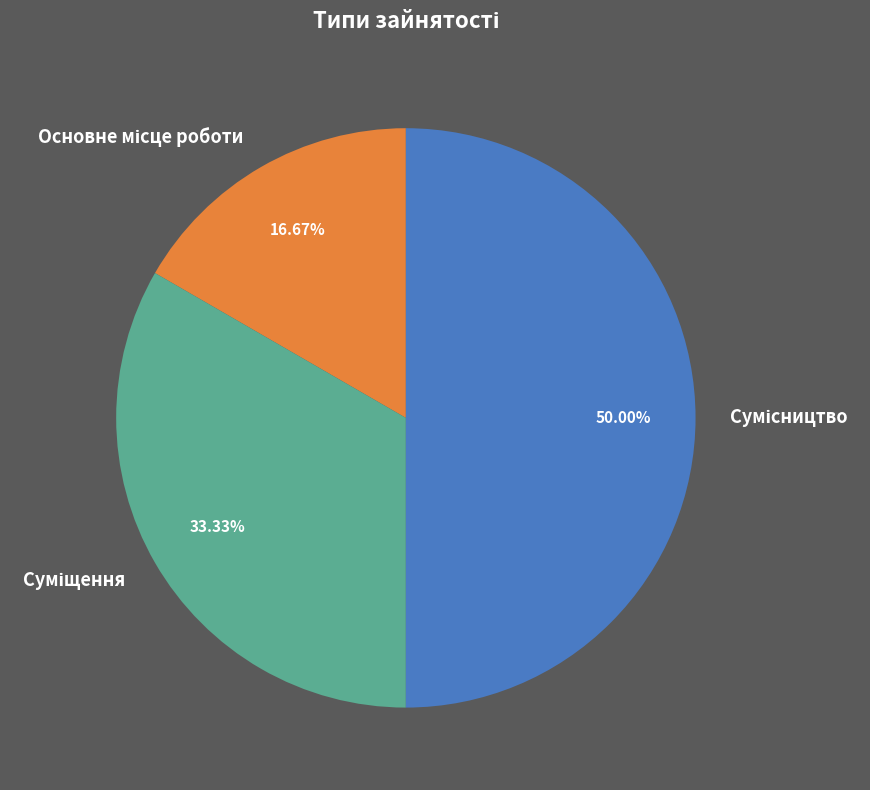

Rank the categories by value from lowest to highest.

Основне місце роботи, Суміщення, Сумісництво